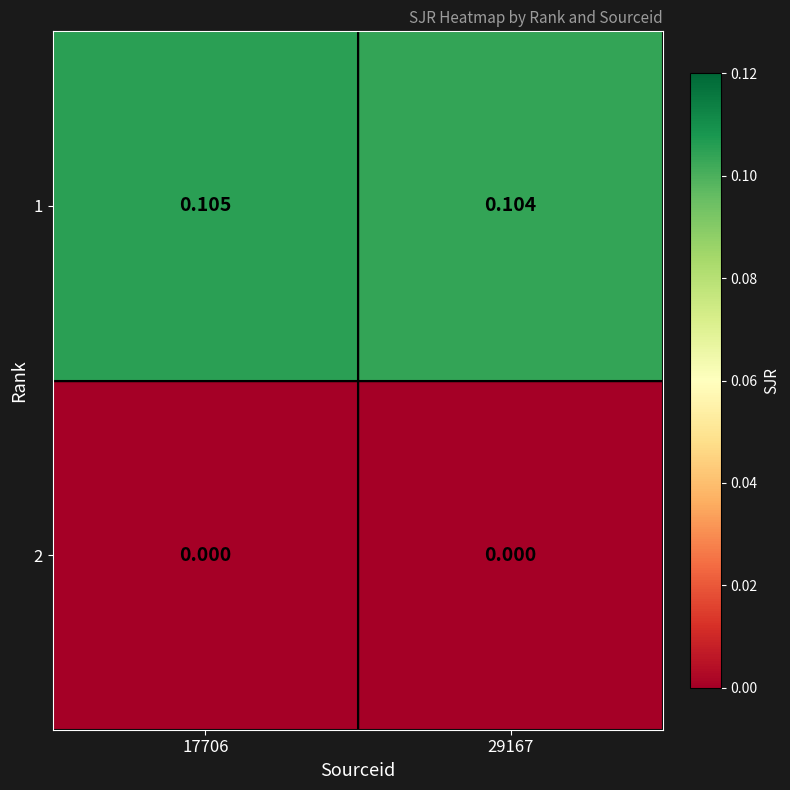

Is the value of 1 at 29167 greater than the value of 2 at 17706?

Yes